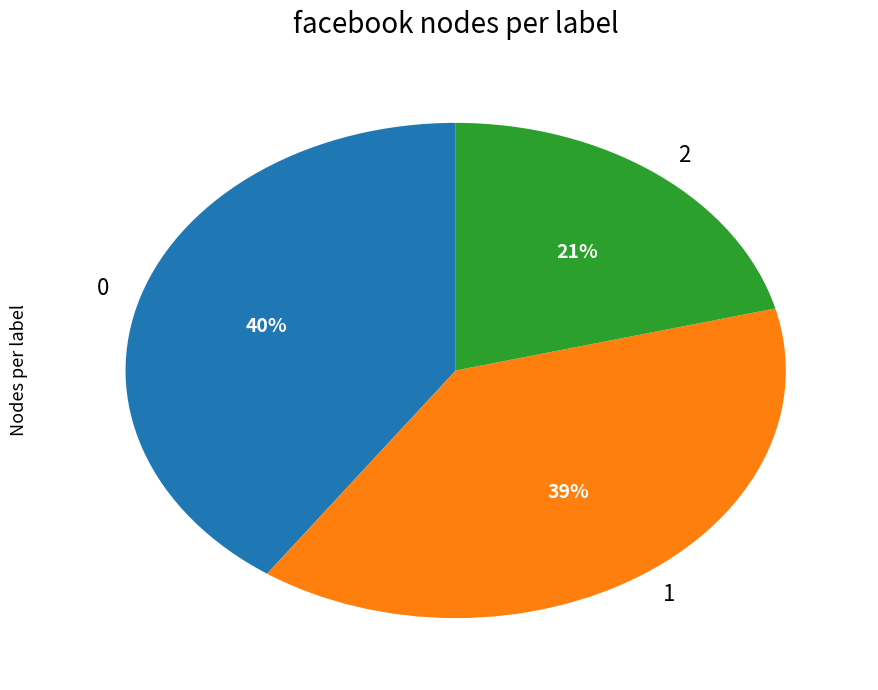

Combined, do 1 and 2 account for over 50%?

Yes